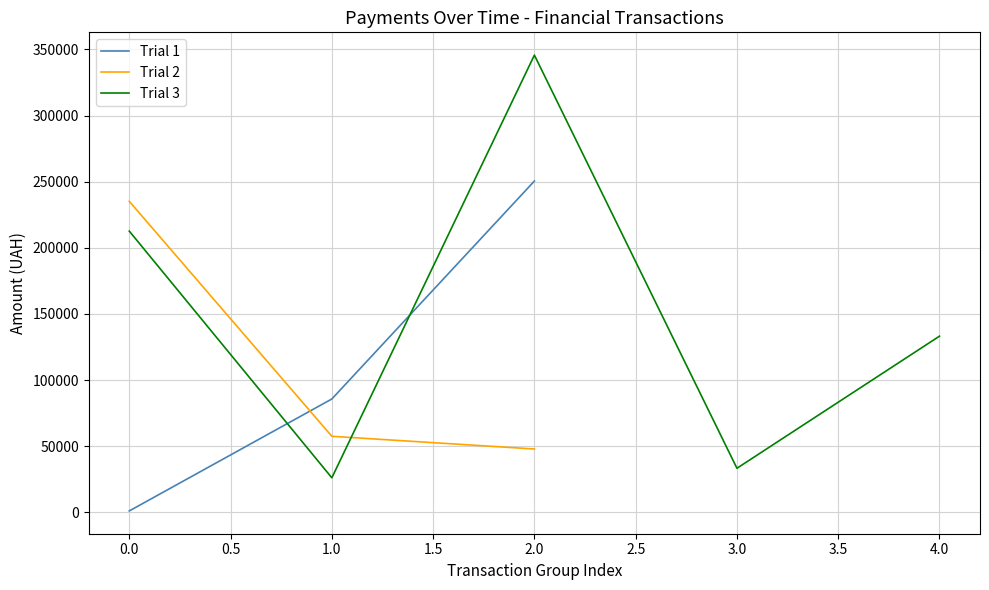

List the labels in order of Trial 1 value, largest first.

2.0, 1.0, 0.0